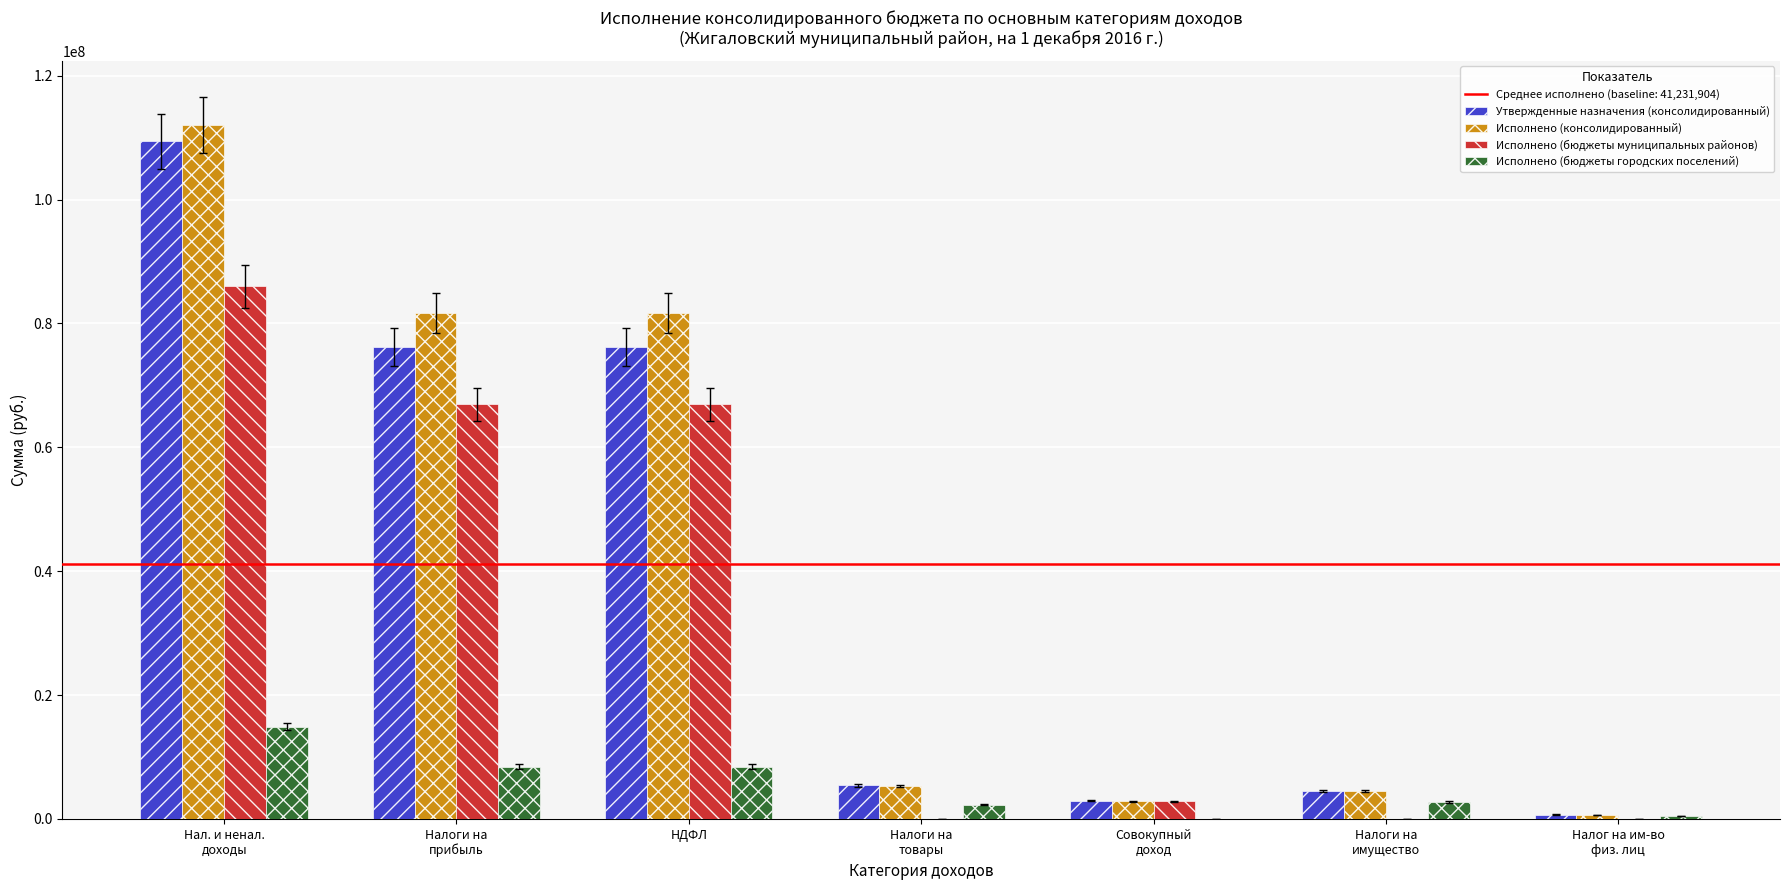

What is the total value across all series at Нал. и ненал.
доходы?

322389202.6